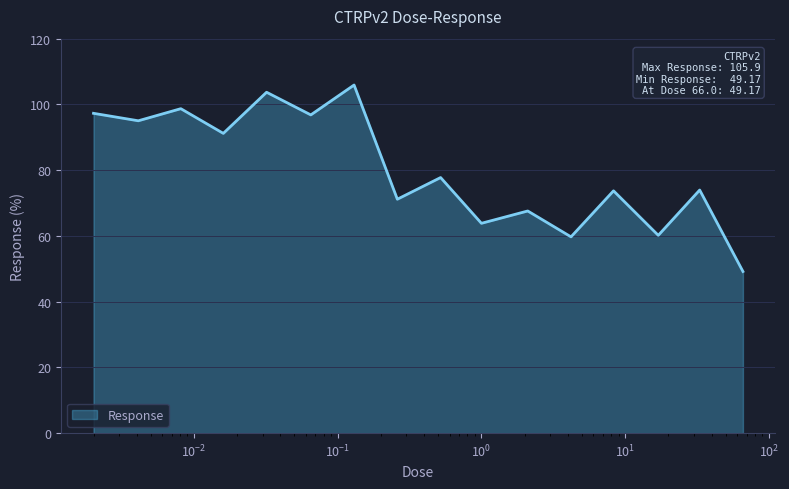

What is the minimum value shown in the chart?

49.2